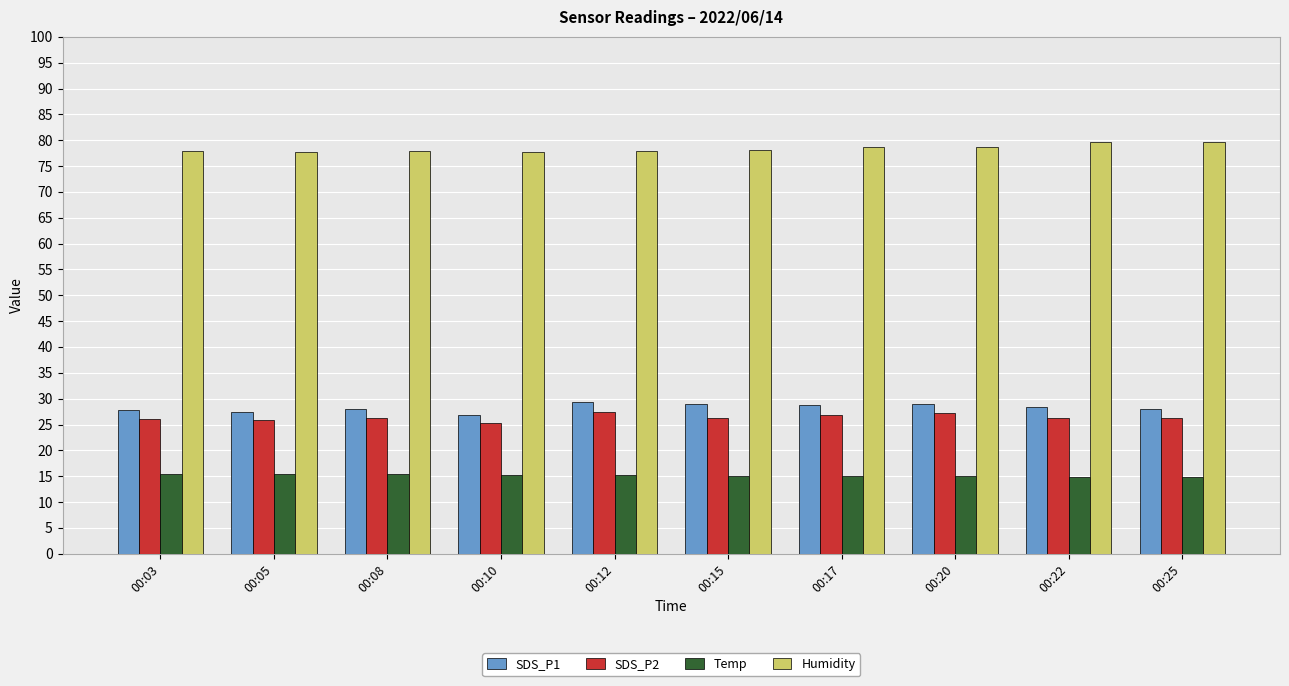

At 00:20, list the series in order from largest to smallest.

Humidity, SDS_P1, SDS_P2, Temp